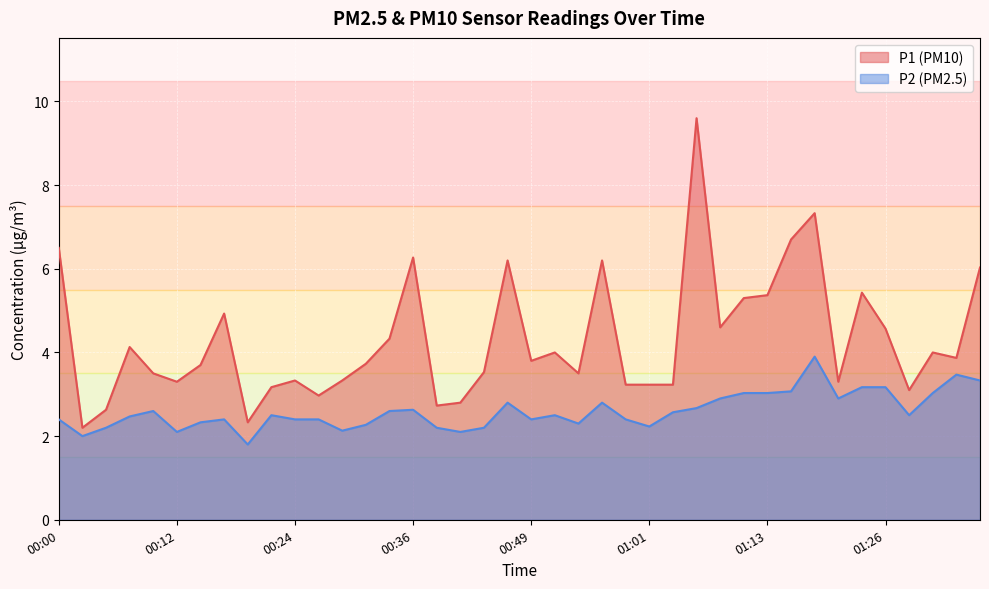

Which series has the largest range (max minus min)?

P1 (PM10)